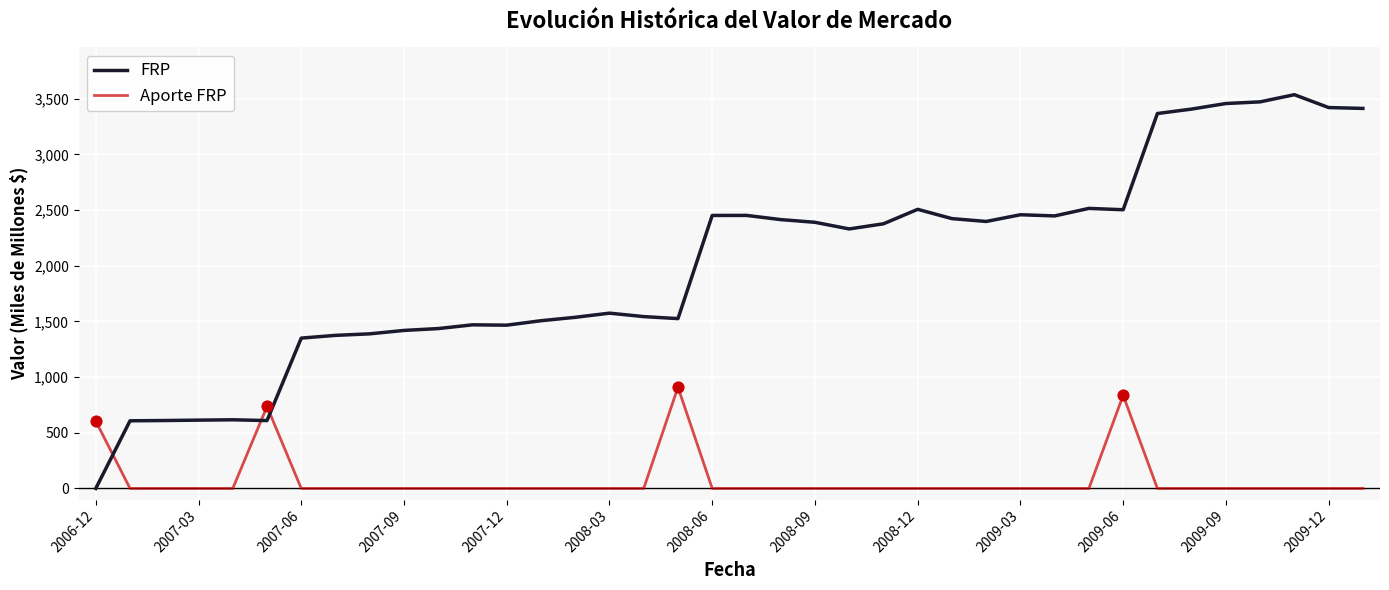

Which series has the largest total across all categories?

FRP